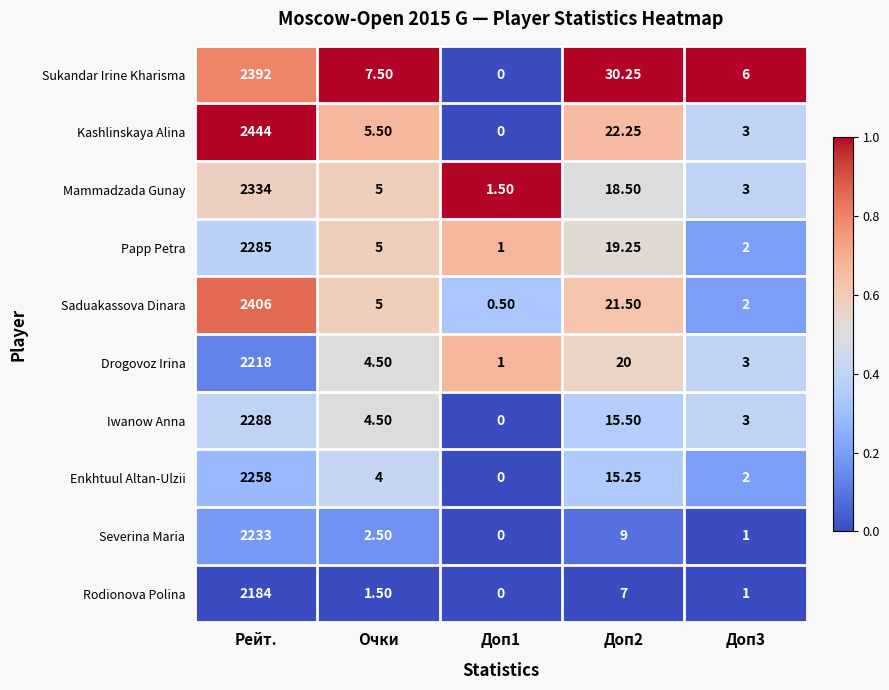

Which series has the largest range (max minus min)?

Kashlinskaya Alina